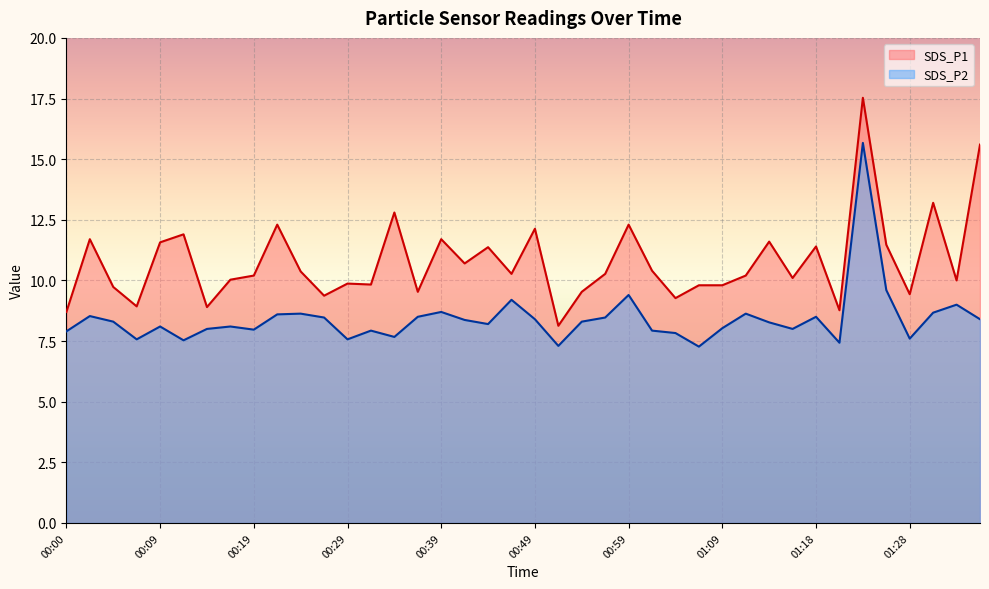

Which series has the largest range (max minus min)?

SDS_P1